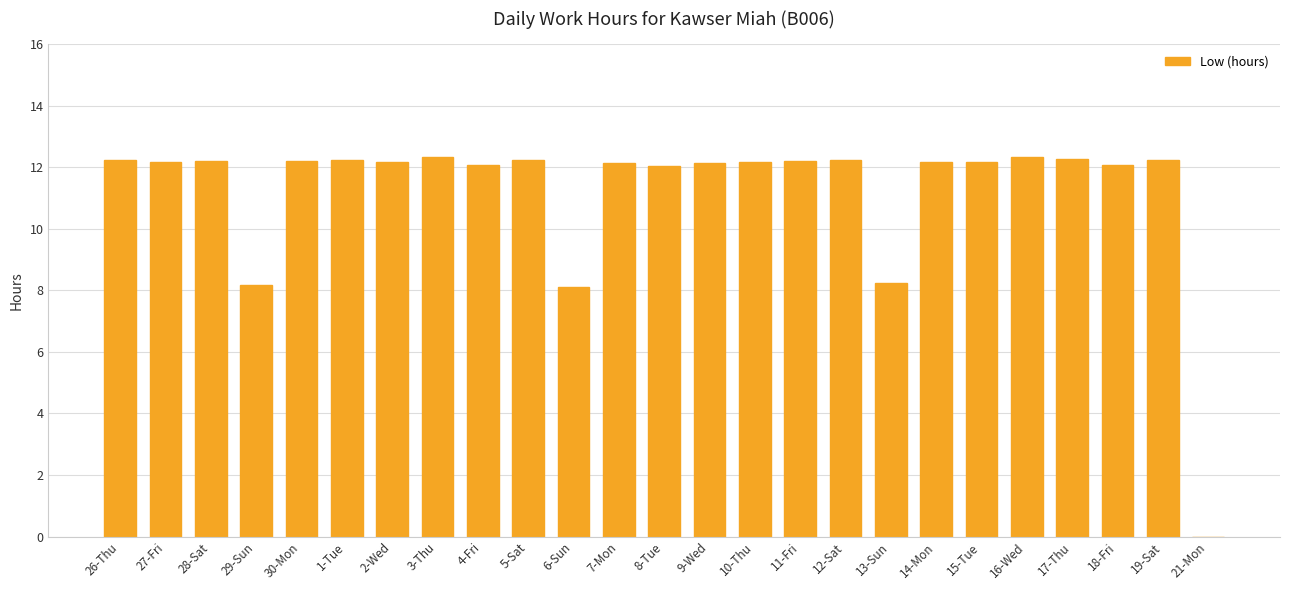

What is the ratio of the value at 26-Thu to the value at 8-Tue?

1.0